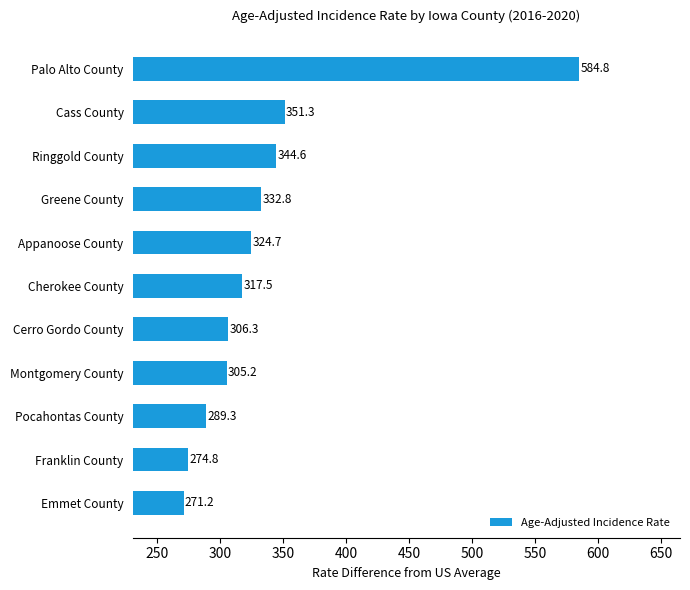

At which category does the chart reach its minimum across all series?

Emmet County